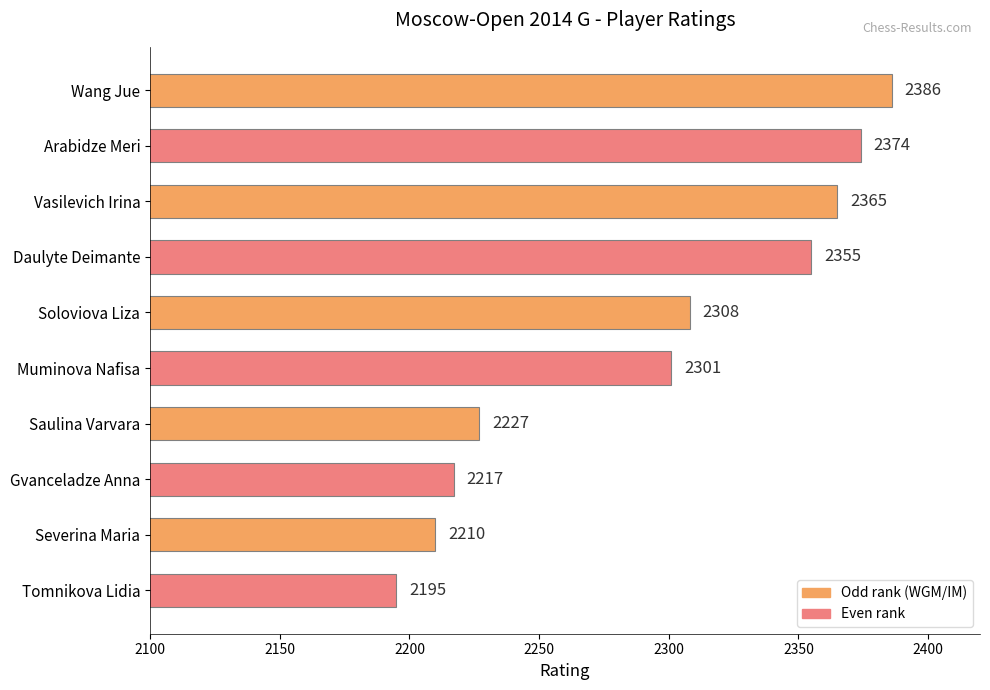

Which label corresponds to the largest value in the chart?

Wang Jue